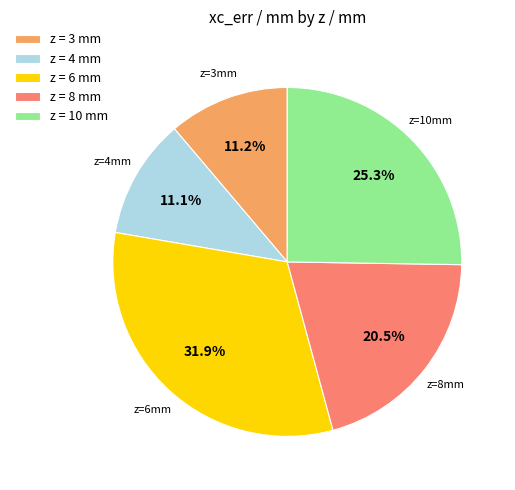

What is the total percentage of z = 6 mm and z = 4 mm?

43.0%